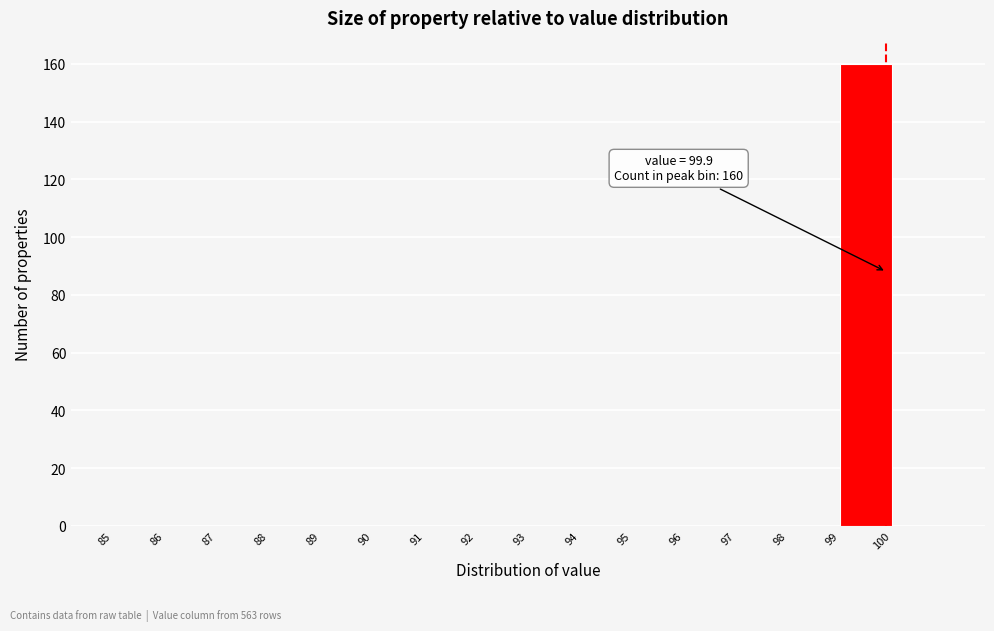

Which range on the x-axis has the tallest bar?

99 to 100